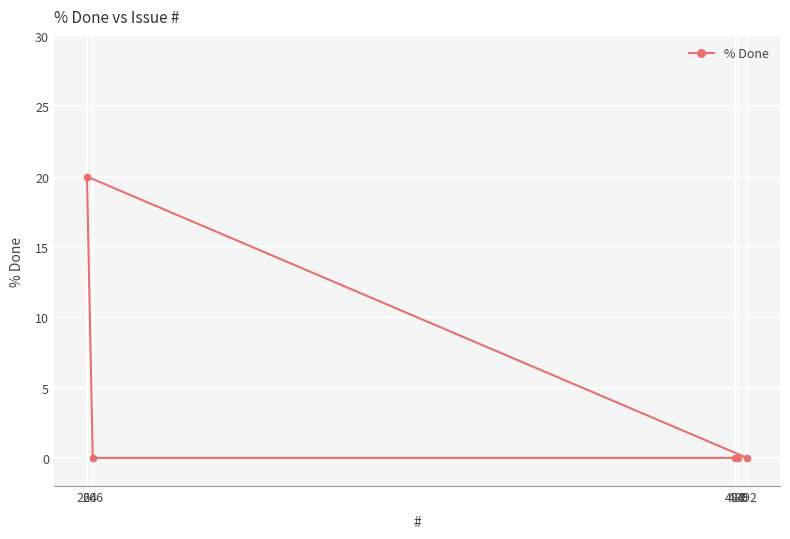

Where is the first local maximum?

264